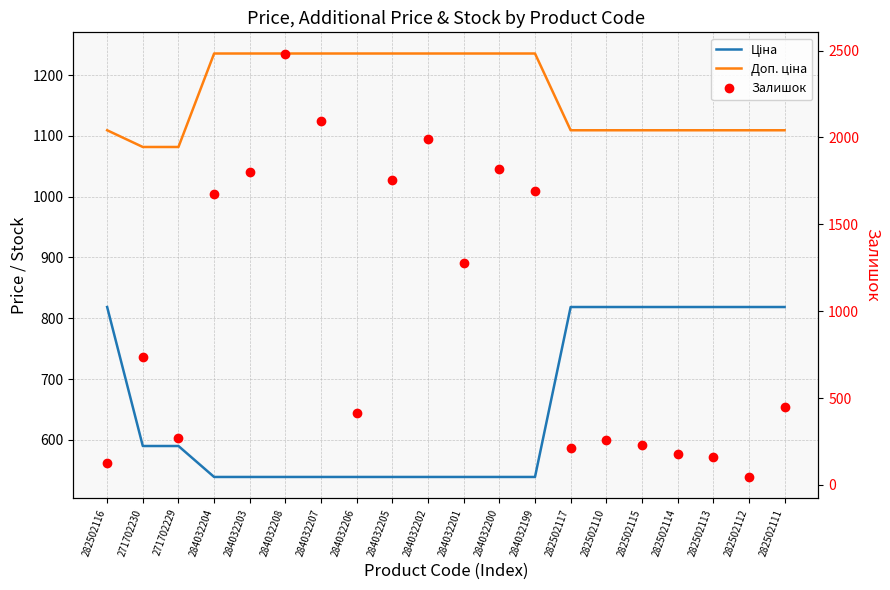

What is the label of the 1st point from the left?

282502116